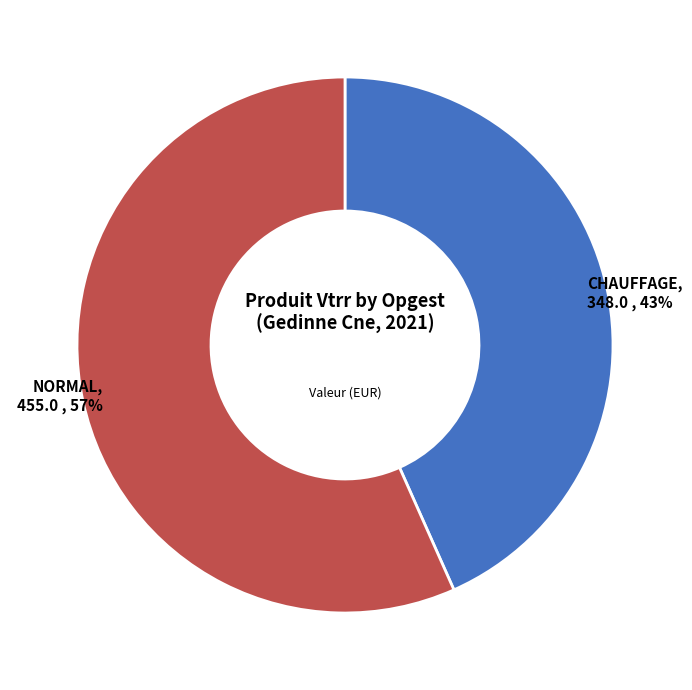

To the nearest percent, what is the average slice percentage?

50%